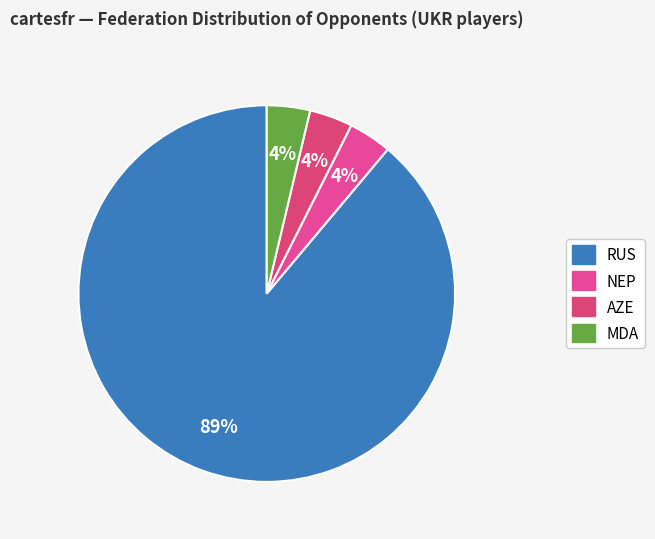

How many slices are in this pie chart?

4